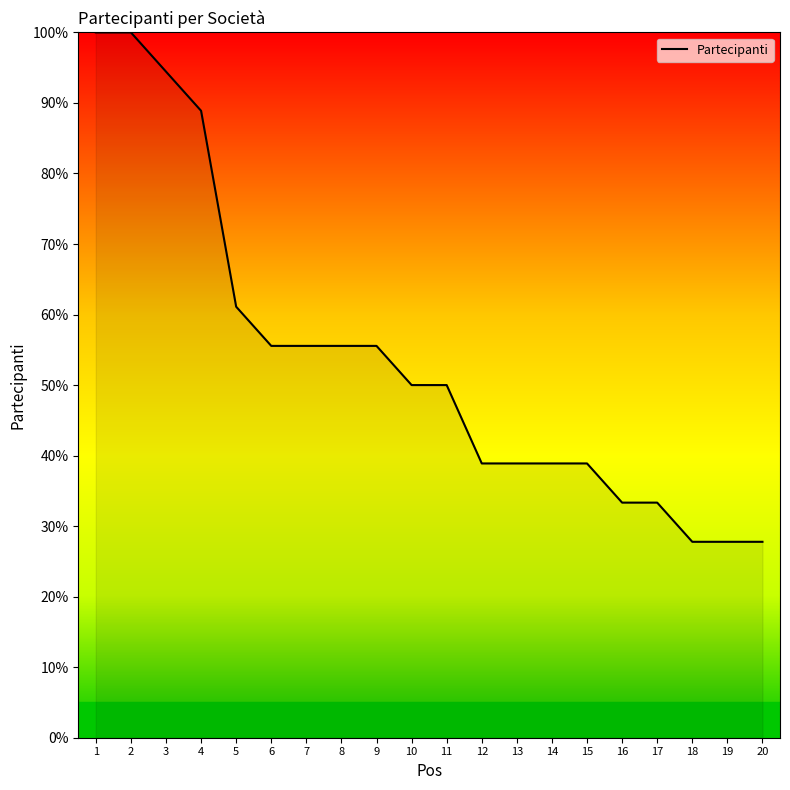

Reading left to right, transcribe all the data shown in this chart.

1=100.0	2=100.0	3=94.4	4=88.9	5=61.1	6=55.6	7=55.6	8=55.6	9=55.6	10=50.0	11=50.0	12=38.9	13=38.9	14=38.9	15=38.9	16=33.3	17=33.3	18=27.8	19=27.8	20=27.8